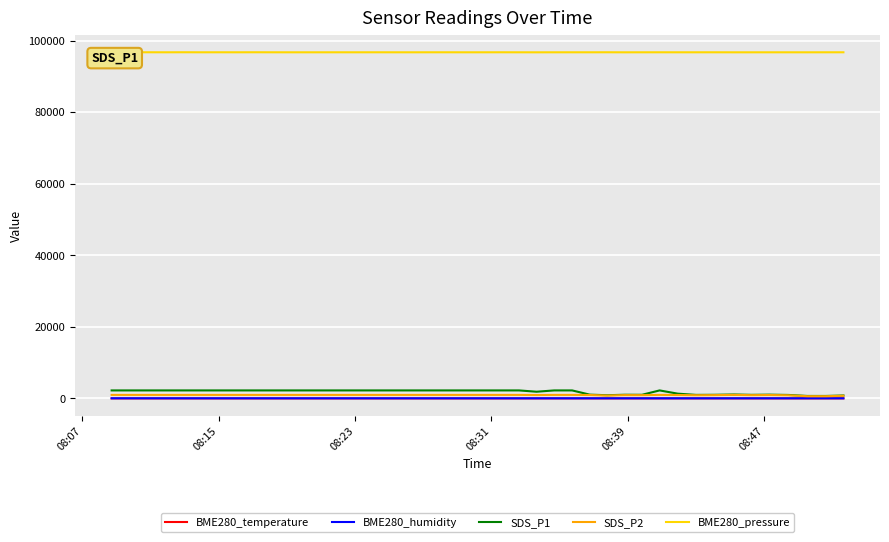

True or false: SDS_P2 has more than 0 points higher than both neighbors.

True